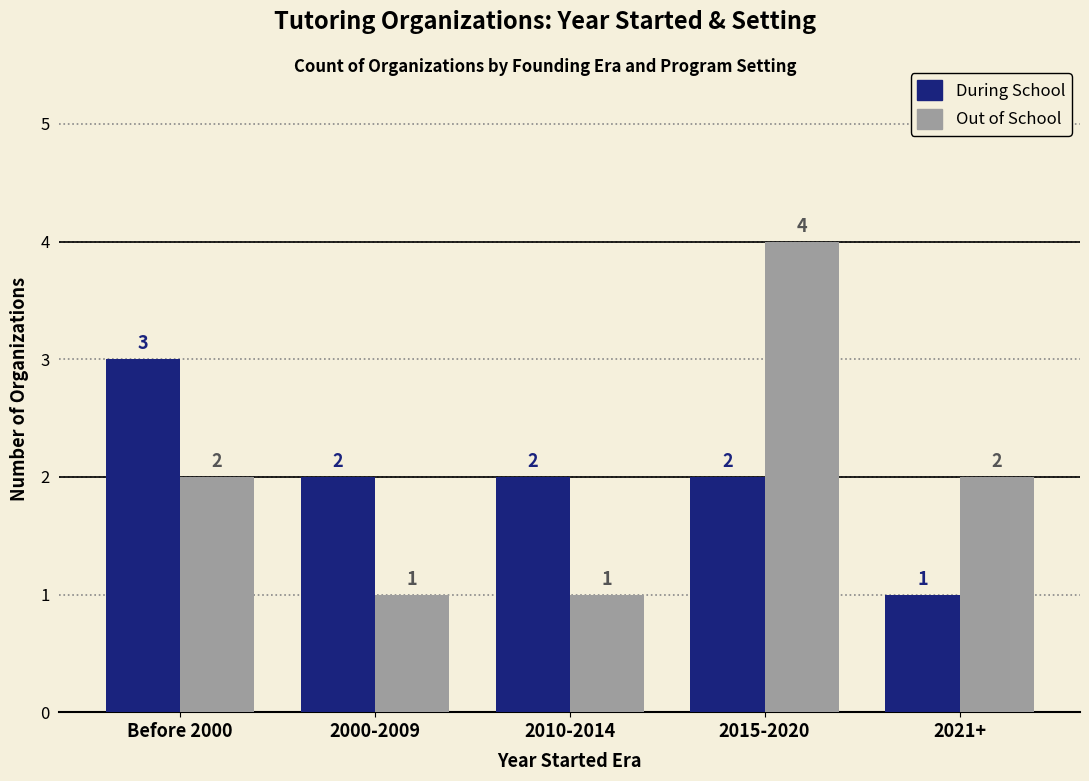

Reading left to right, list all the values displayed in this chart.

During School: Before 2000=3	2000-2009=2	2010-2014=2	2015-2020=2	2021+=1
Out of School: Before 2000=2	2000-2009=1	2010-2014=1	2015-2020=4	2021+=2